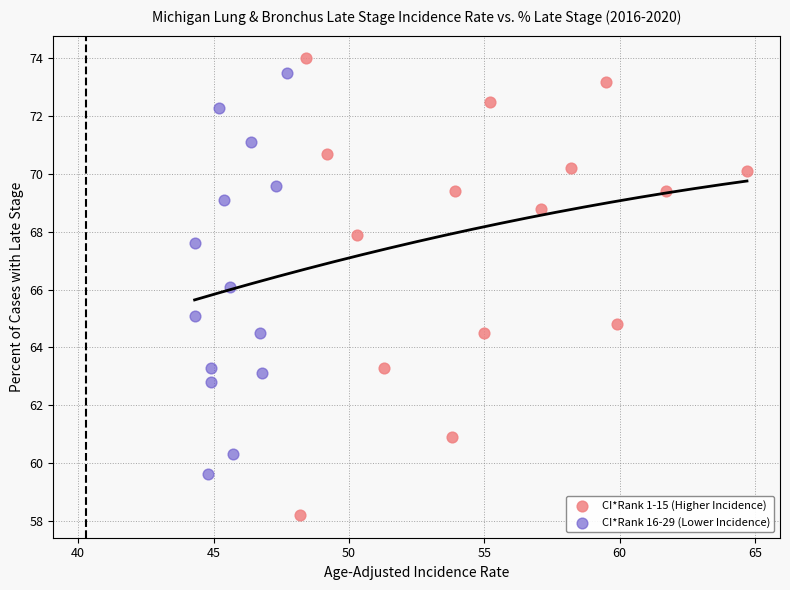

Which series contains the lowest Y value?

CI*Rank 1-15 (Higher Incidence)